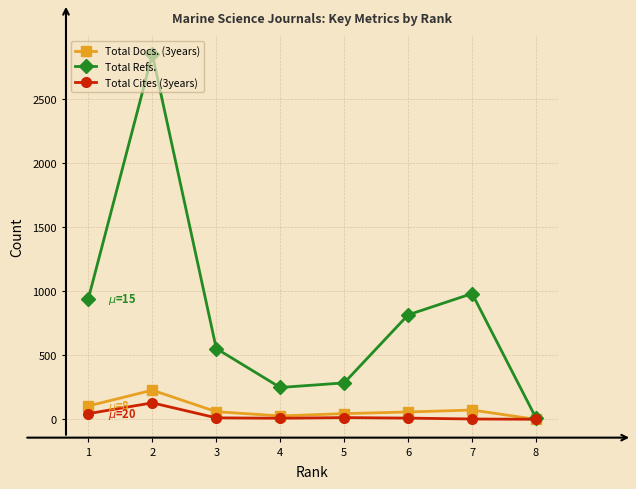

How many series are shown in this chart?

3